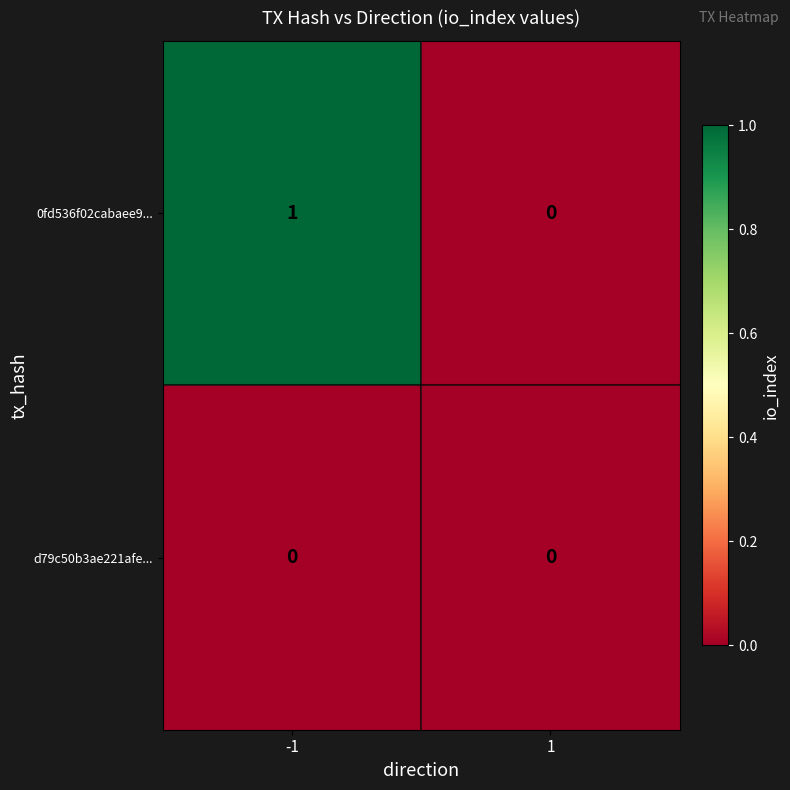

Reading left to right, transcribe all the data shown in this chart.

0fd536f02cabaee9...: -1=1	1=0
d79c50b3ae221afe...: -1=0	1=0